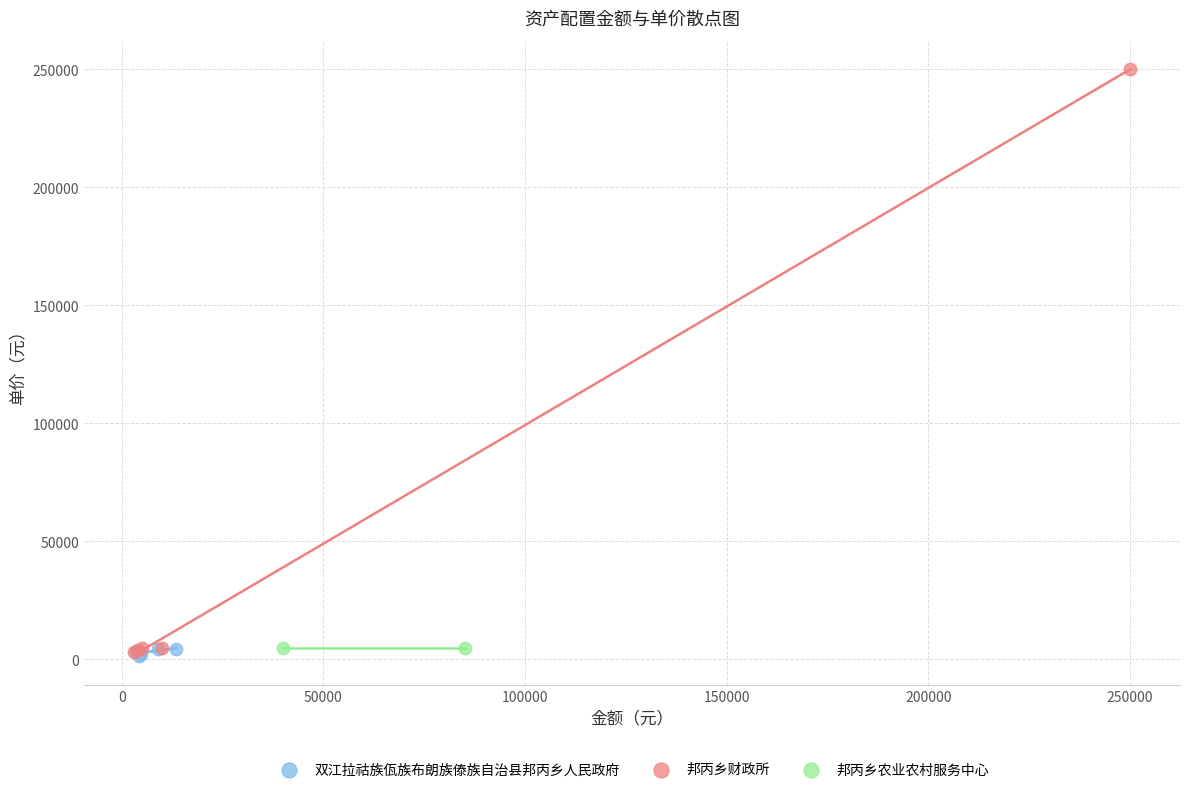

What are all the series names shown in the legend?

双江拉祜族佤族布朗族傣族自治县邦丙乡人民政府, 邦丙乡财政所, 邦丙乡农业农村服务中心